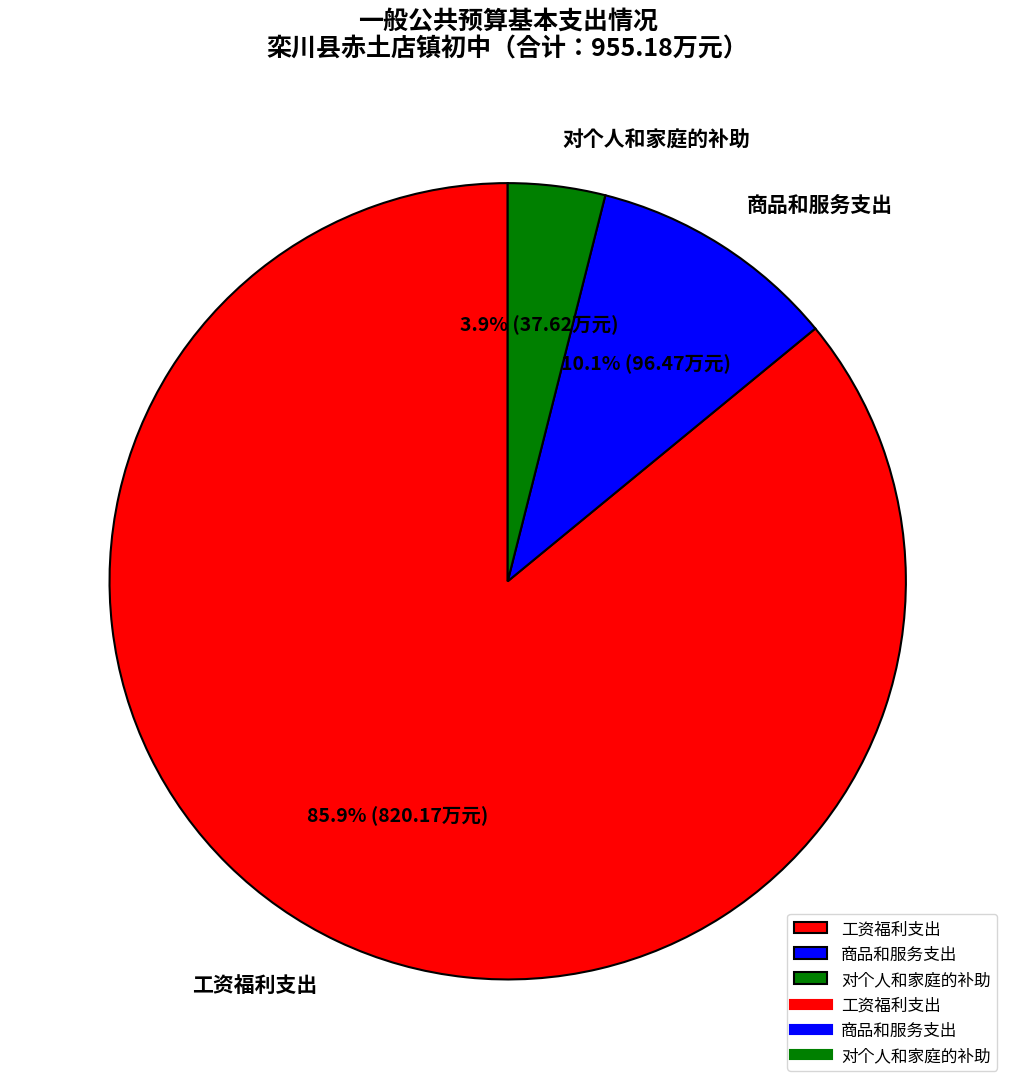

What is the total percentage of 工资福利支出 and 商品和服务支出?

96.1%